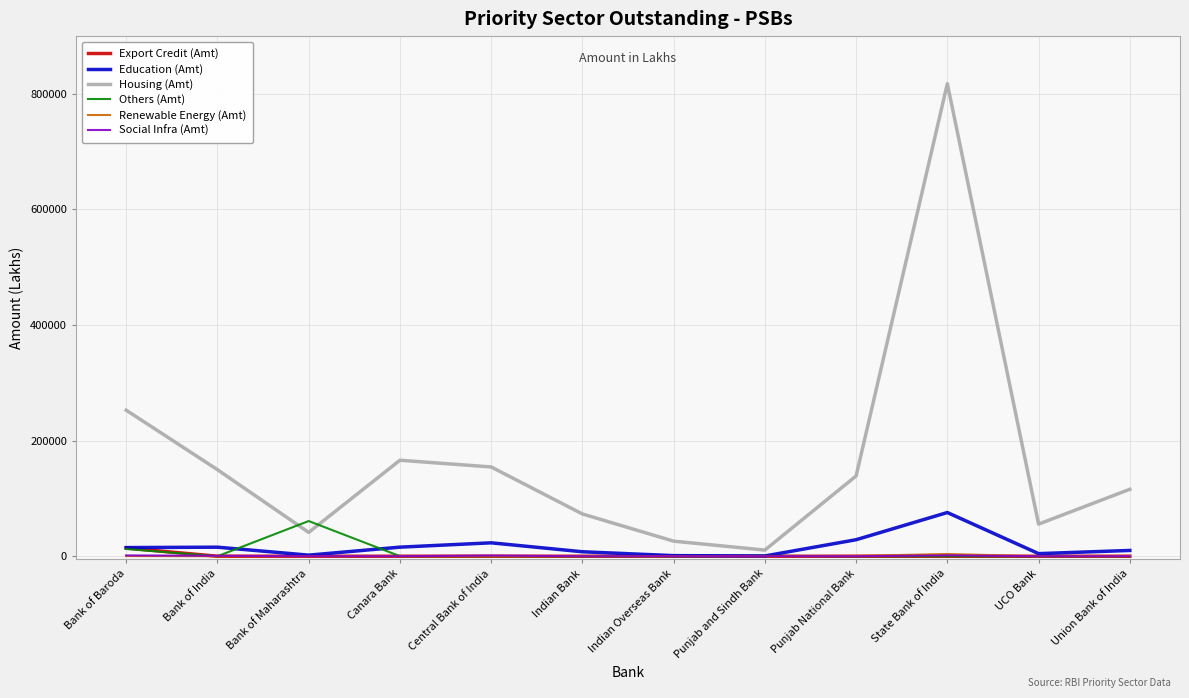

Which series has the widest spread of values?

Housing (Amt)